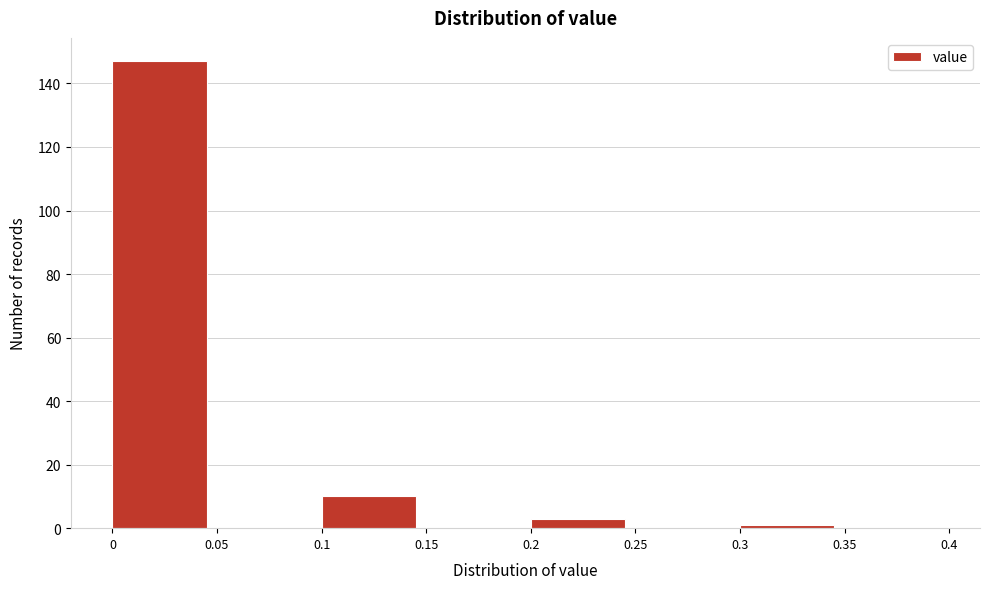

Reading left to right, transcribe this chart: for each bar, give the range it covers on the x-axis and its height. The values are not printed on the chart, so give them approximately, as read against the axis.

0 to 0.05: 148
0.05 to 0.1: 0
0.1 to 0.15: 10
0.15 to 0.2: 0
0.2 to 0.25: 4
0.25 to 0.3: 0
0.3 to 0.35: under 2
0.35 to 0.4: 0